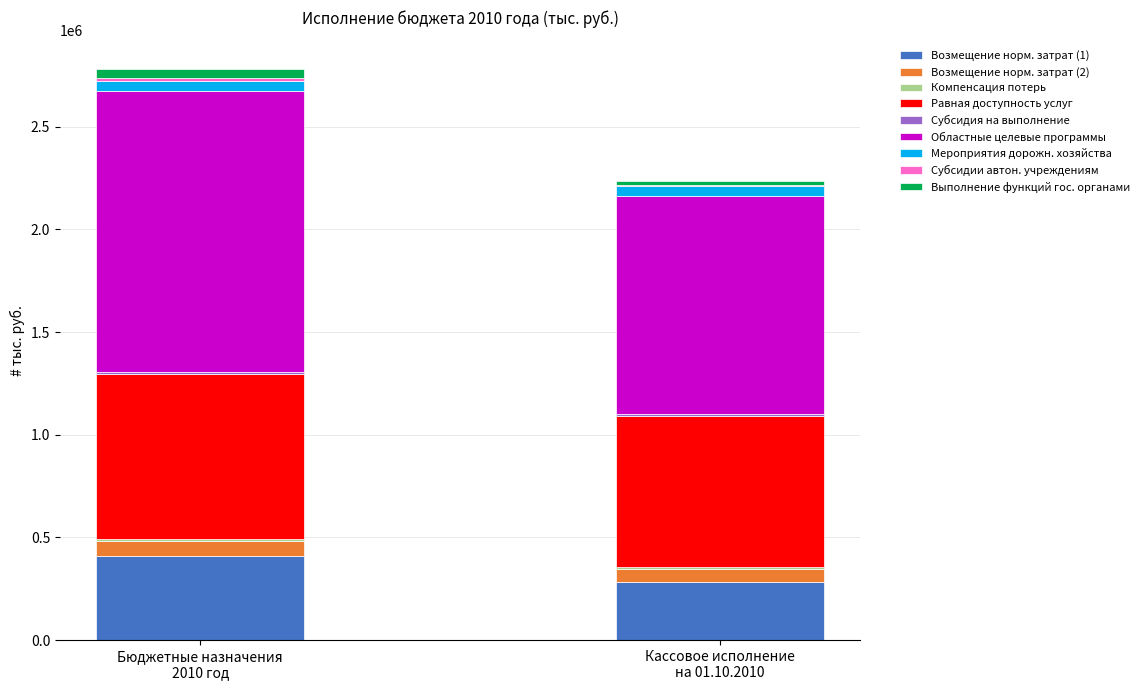

Reading left to right, transcribe all the data shown in this chart.

Бюджетные назначения: 409600.0	74578.5	8031.7	804637.8	10000.0	1368894.3	49000.0	12500.0	44630.3
Кассовое исполнение: 282696.5	65826.3	5105.8	738926.0	9008.0	1059845.5	48718.4	6837.9	17911.9